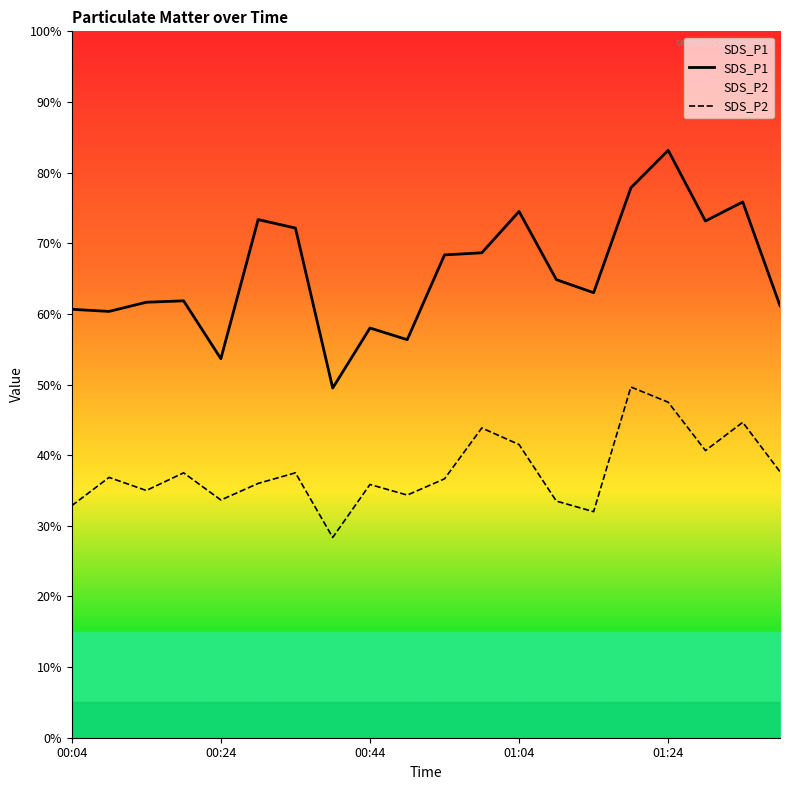

At which category is the sum across all series the highest?

01:24